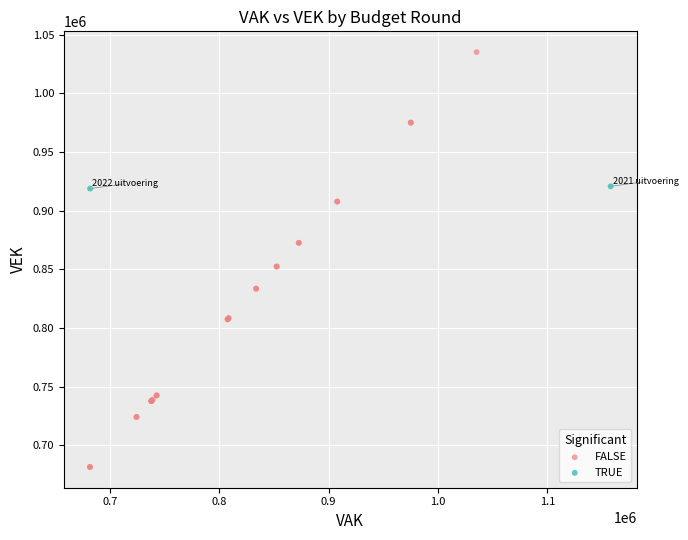

Which series has the widest spread of Y values?

FALSE